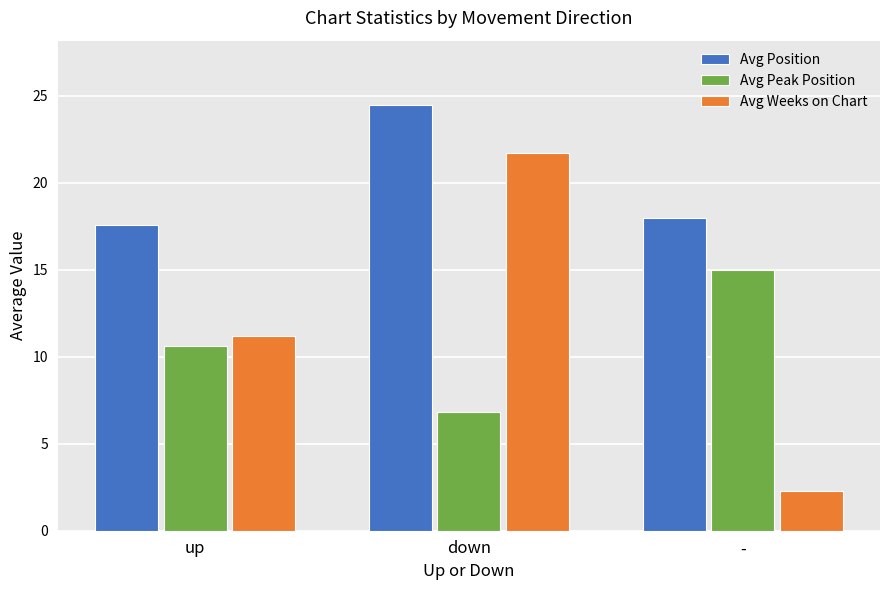

Is the value of Avg Position at down greater than the value of Avg Weeks on Chart at up?

Yes